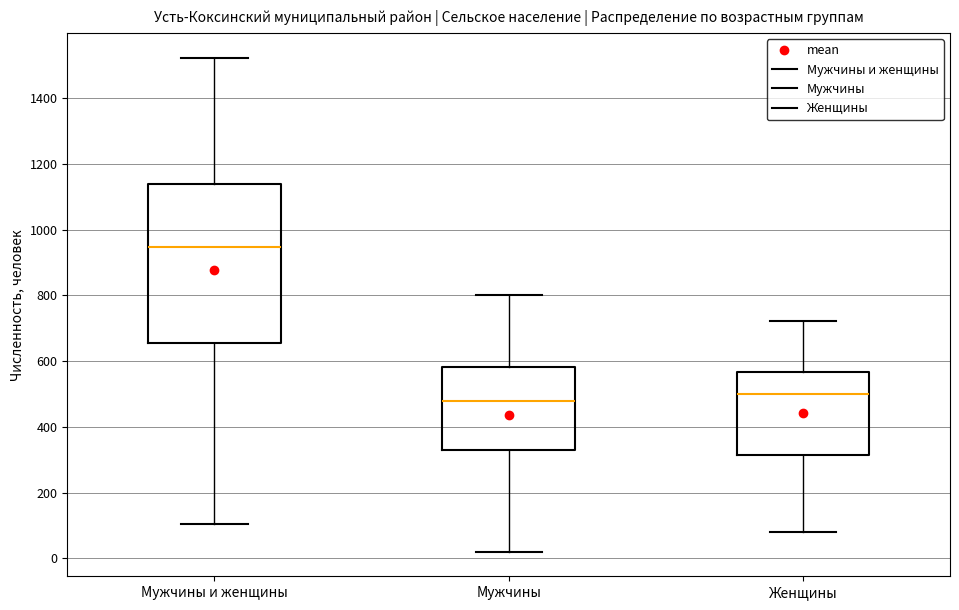

Reading left to right, transcribe this box plot: for each box, give where its median line is, the range the box spans, and where its two whiskers end, as read against the y-axis. The values are not printed on the chart, so give them approximately, as read against the axis.

Мужчины и женщины: median 940, box 660 to 1140, whiskers 100 to 1520
Мужчины: median 480, box 320 to 580, whiskers 20 to 800
Женщины: median 500, box 320 to 560, whiskers 80 to 720